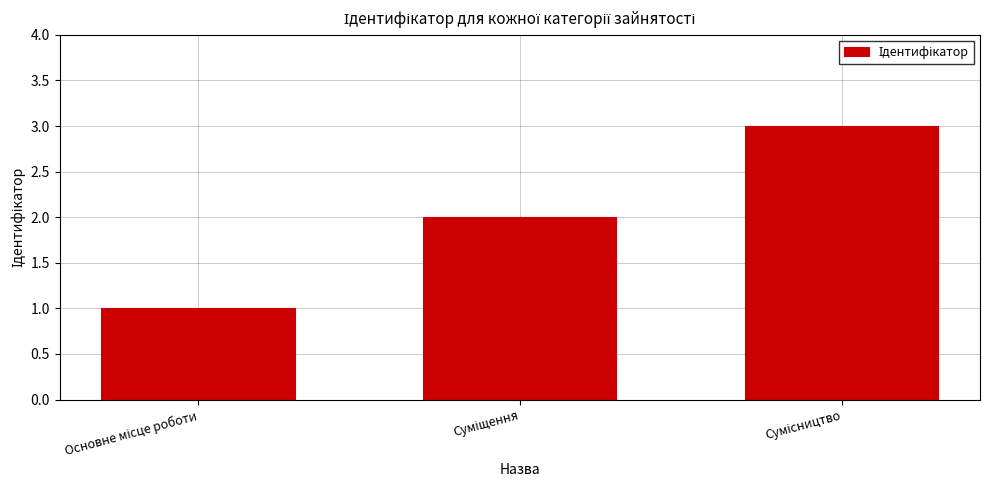

What is the sum of all values?

6